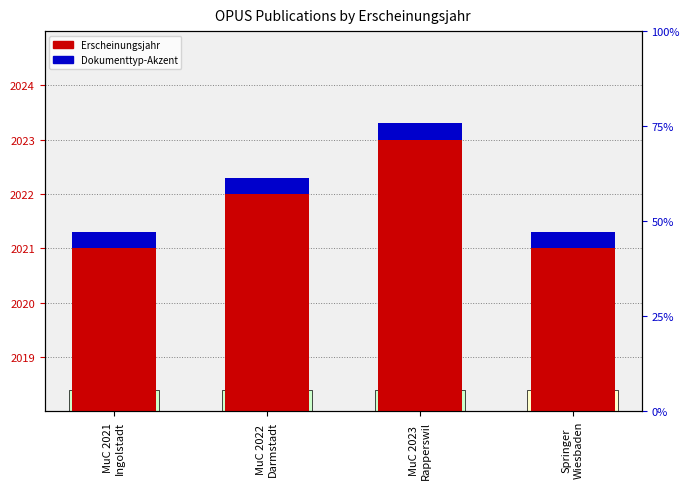

What is the sum of the Erscheinungsjahr values at MuC 2022
Darmstadt and Springer
Wiesbaden?

4043.0